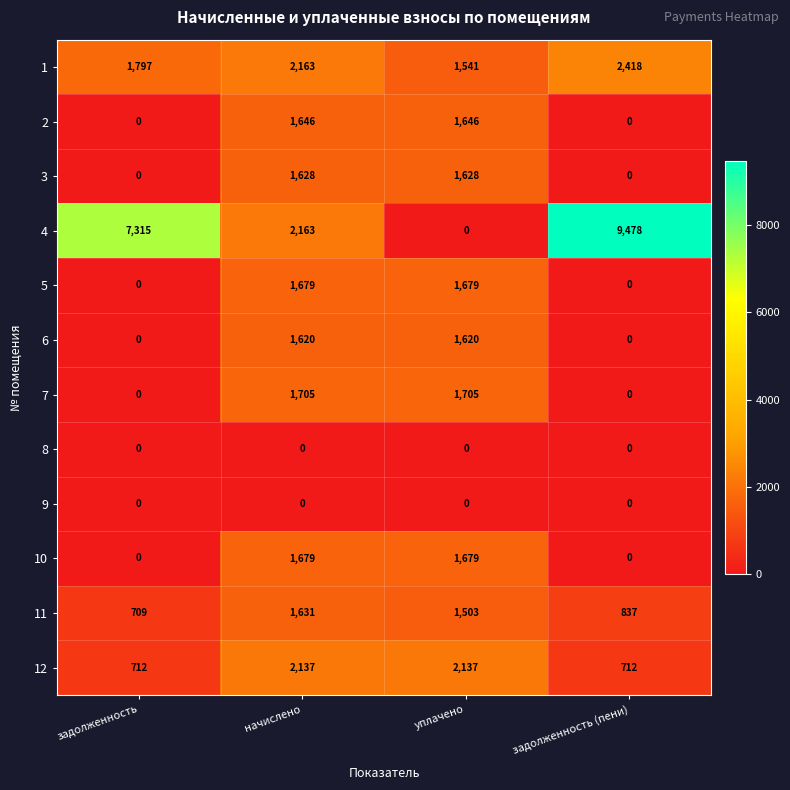

Which series has the widest spread of values?

4